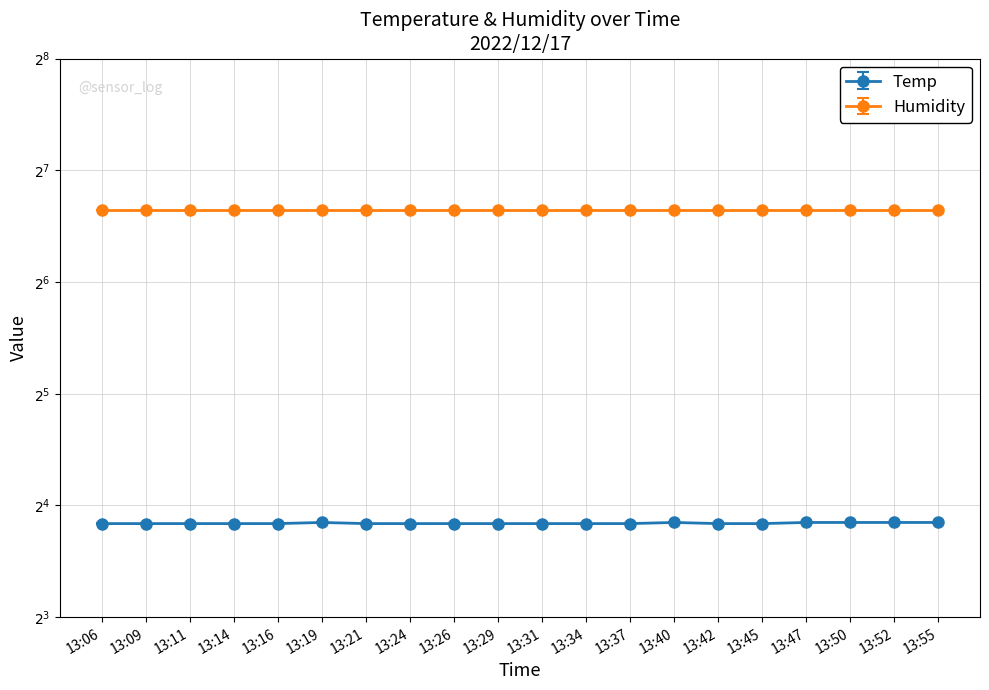

The chart shows a value of 14.4 at 13:11. True or false?

True